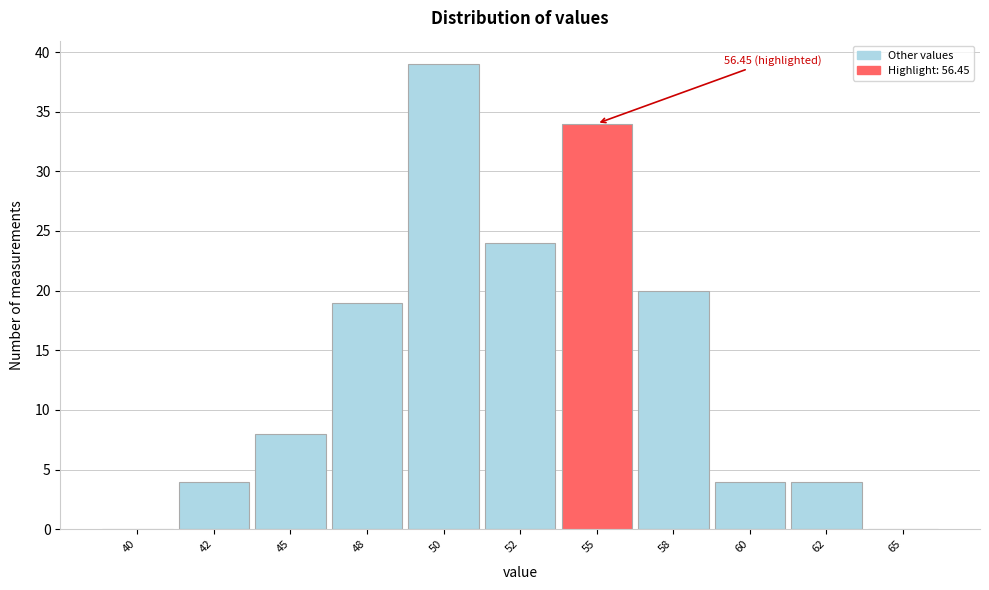

Reading left to right, list all the values displayed in this chart.

40=0	42=4	45=8	48=19	50=39	52=24	55=34	58=20	60=4	62=4	65=0